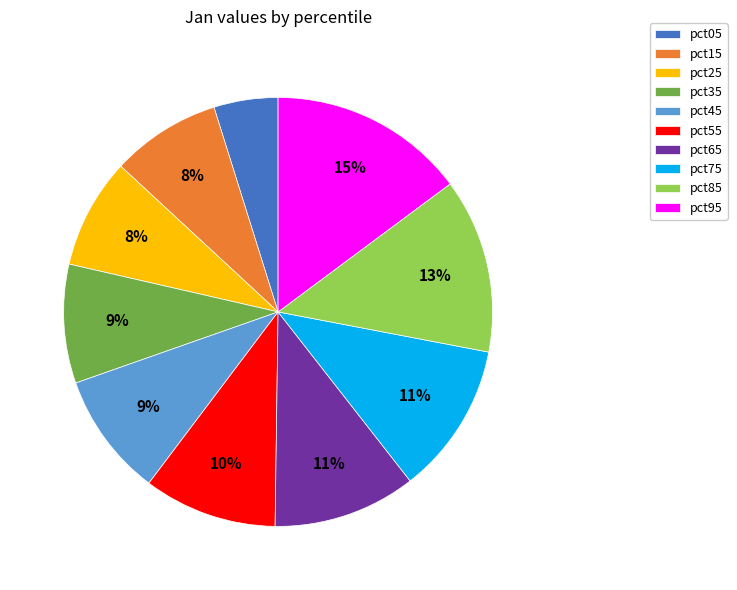

Does any single category account for the majority?

No